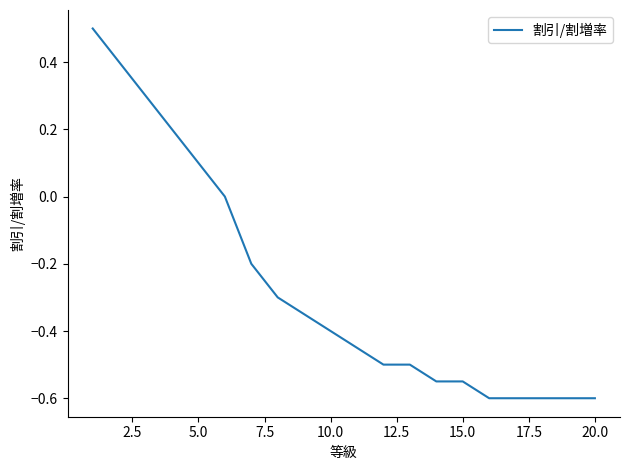

What is the maximum value shown in the chart?

0.5